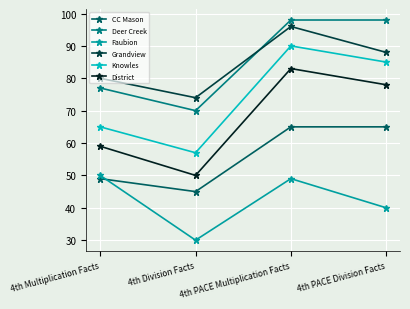

In Grandview, how many points are lower than both neighbors (excluding endpoints)?

1